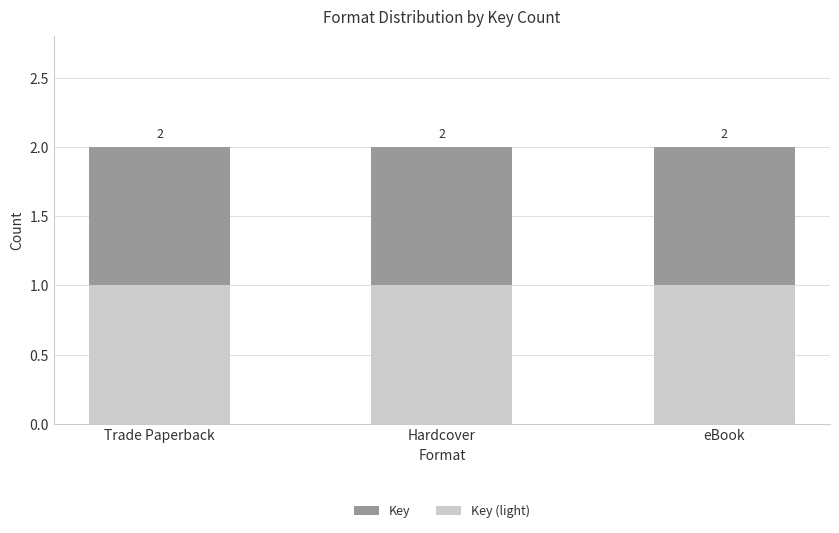

Which label corresponds to the smallest value in the chart?

Trade Paperback